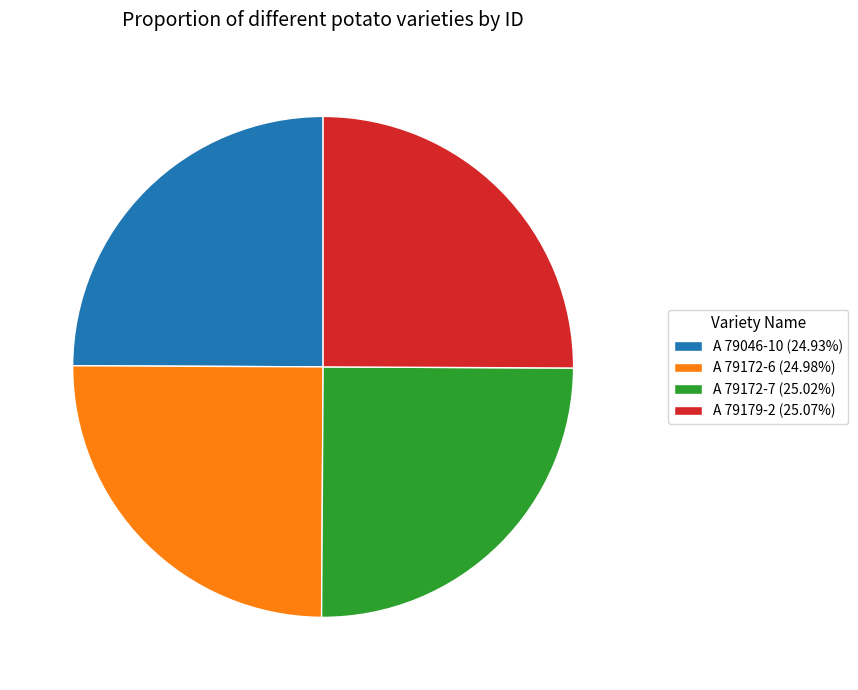

Is A 79046-10 (24.93%) the majority of the pie?

No